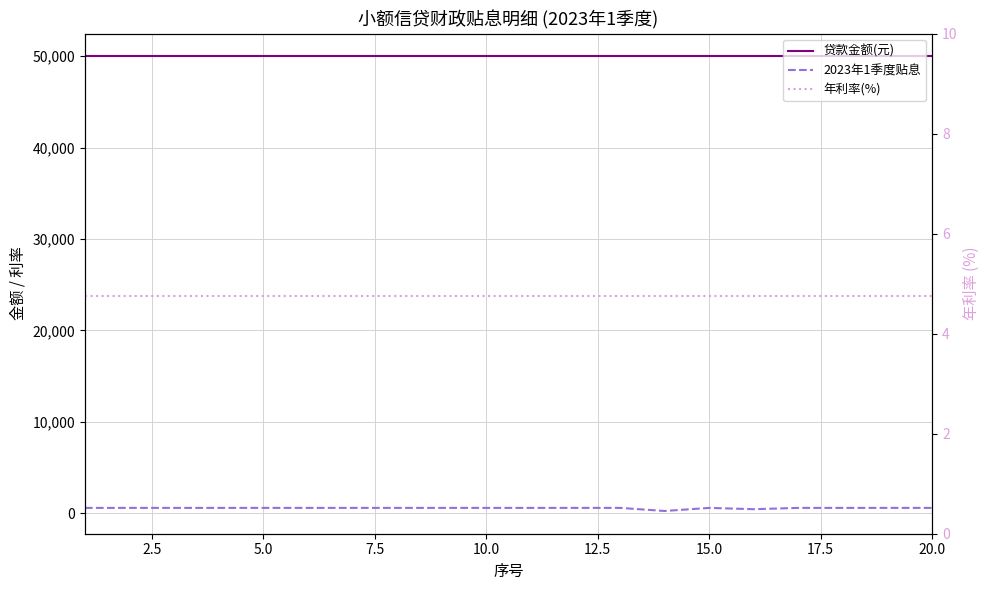

Is it true that 年利率(%) equals 2.0 at 18?

False